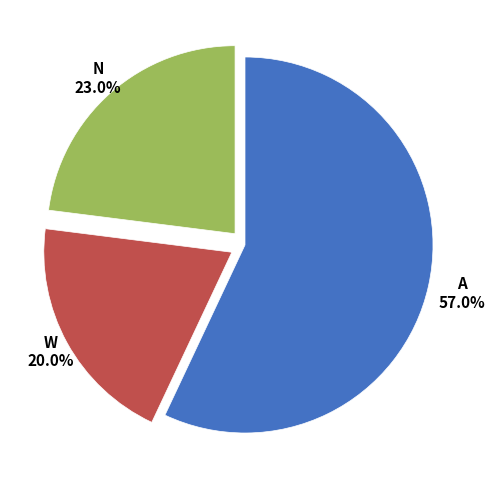

To the nearest percent, what is the average slice percentage?

33%